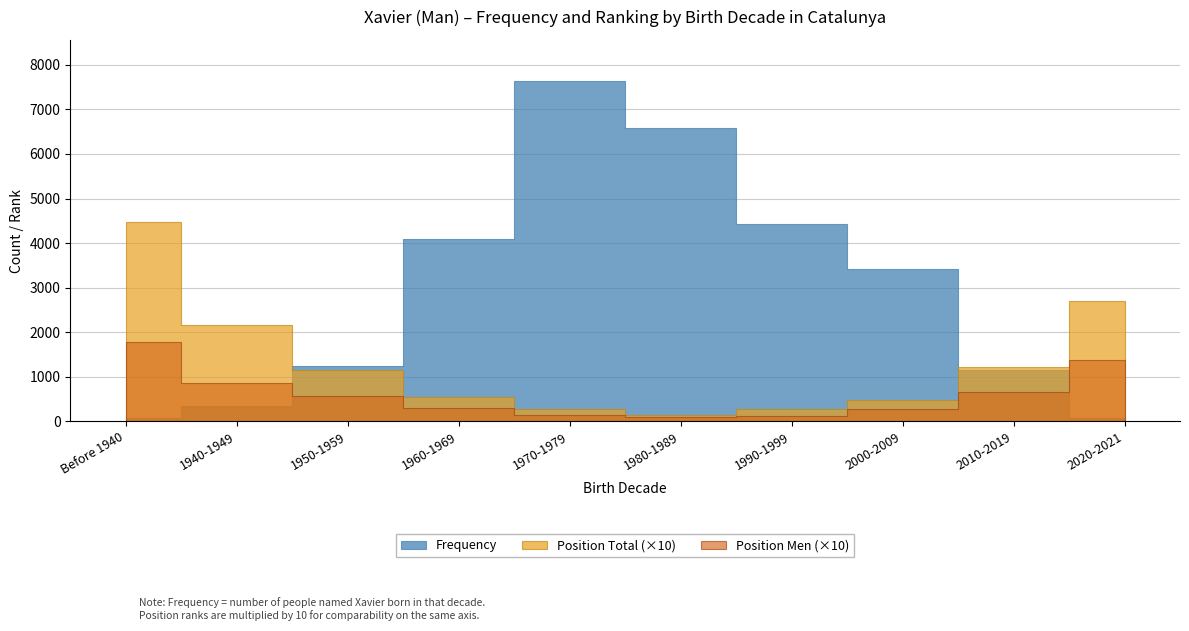

How many distinct data groups are displayed?

3